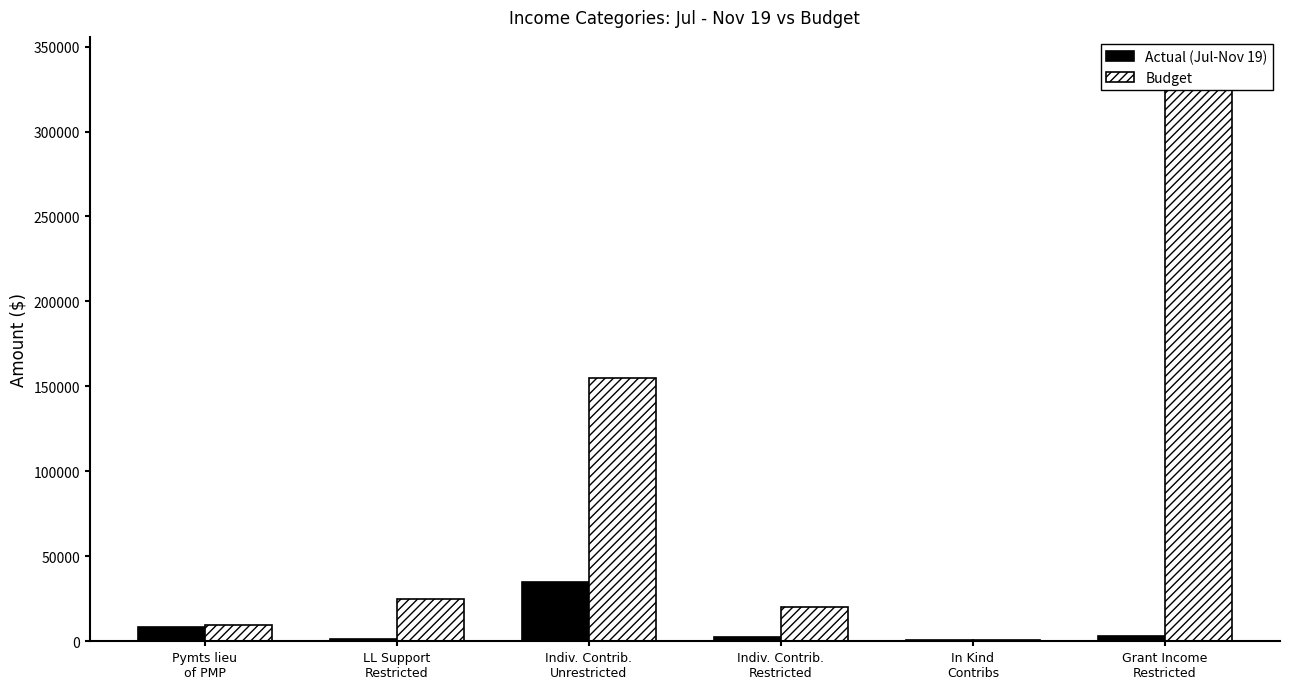

What is the sum of all Budget values?

548700.0